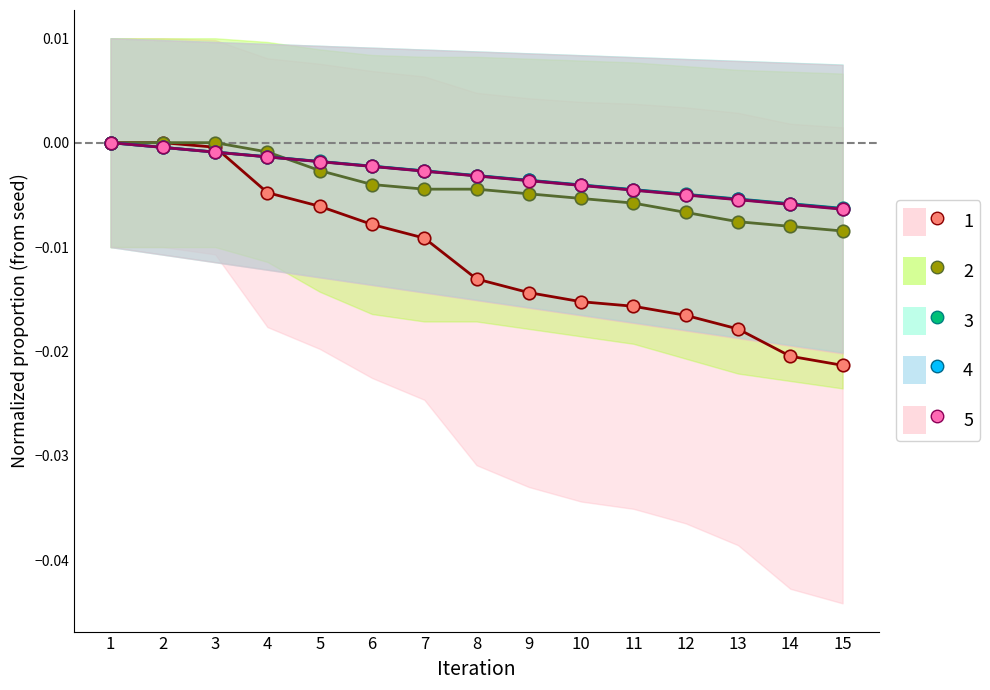

Is this an area chart (filled region under the line)?

No